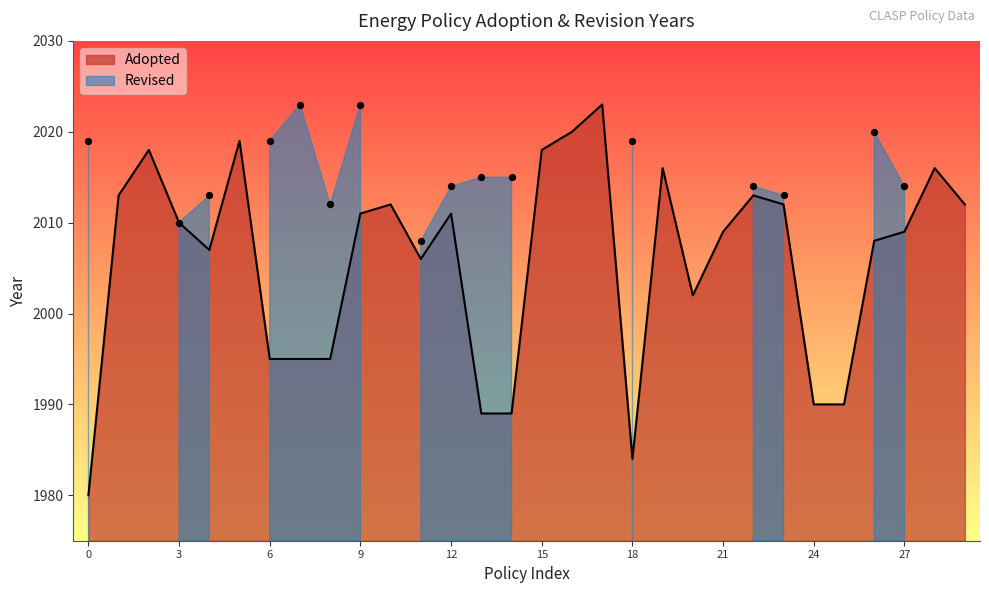

What is the maximum value for Adopted?

2023